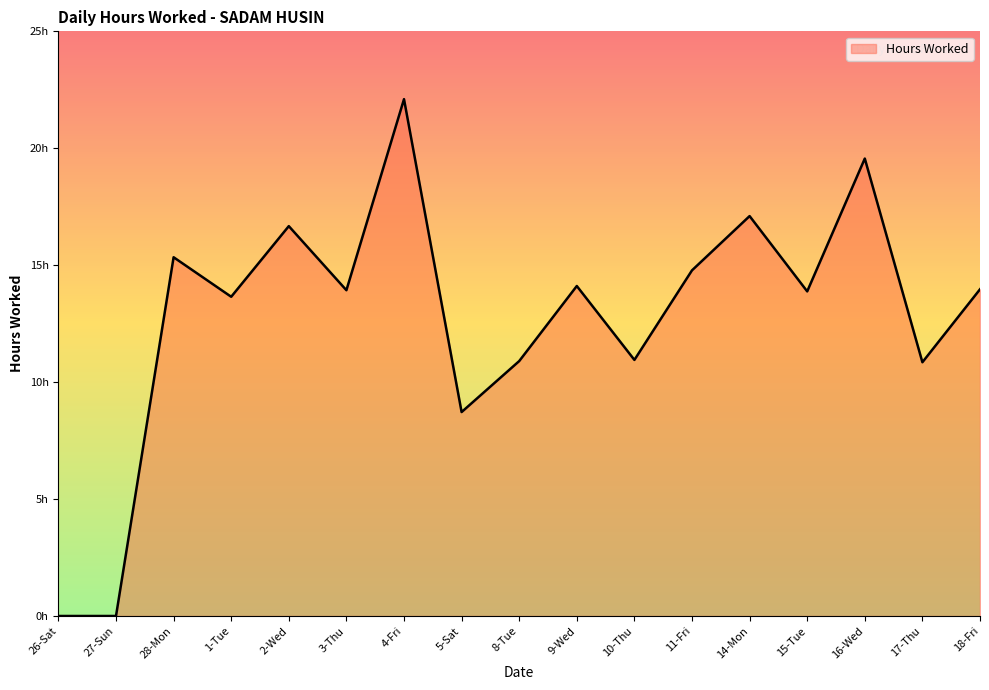

True or false: the data has more than 1 interior local peaks.

True